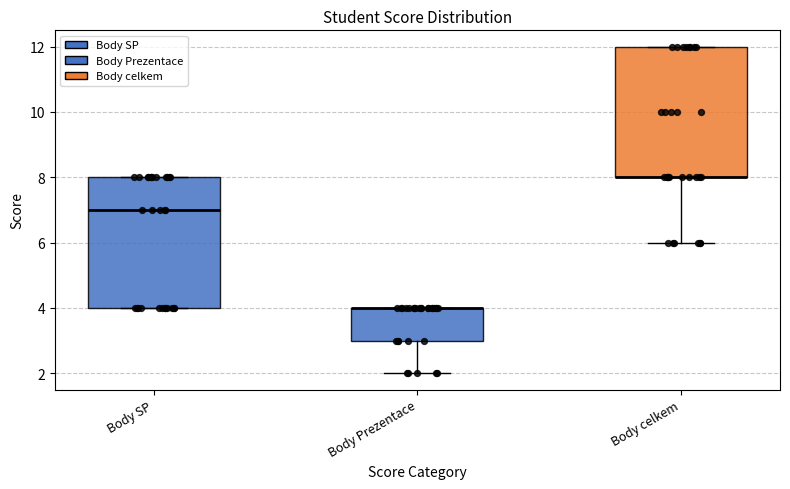

Reading left to right, transcribe this box plot: for each box, give where its median line is, the range the box spans, and where its two whiskers end, as read against the y-axis. The values are not printed on the chart, so give them approximately, as read against the axis.

Body SP: median 7, box 4 to 8, whiskers 4 to 8
Body Prezentace: median 4 (drawn on the box's upper edge), box 3 to 4, whiskers 2 to 4
Body celkem: median 8 (drawn on the box's lower edge), box 8 to 12, whiskers 6 to 12